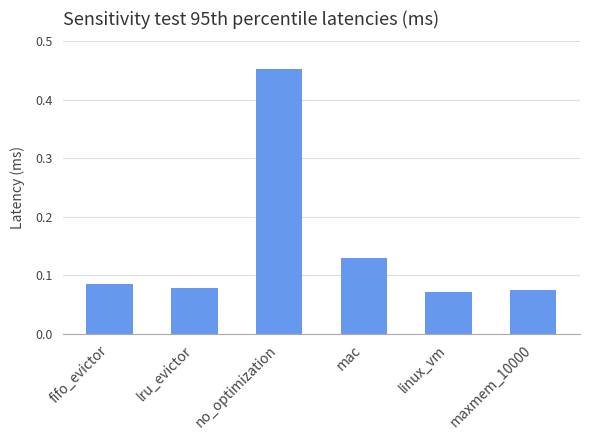

What position from the left is fifo_evictor?

1